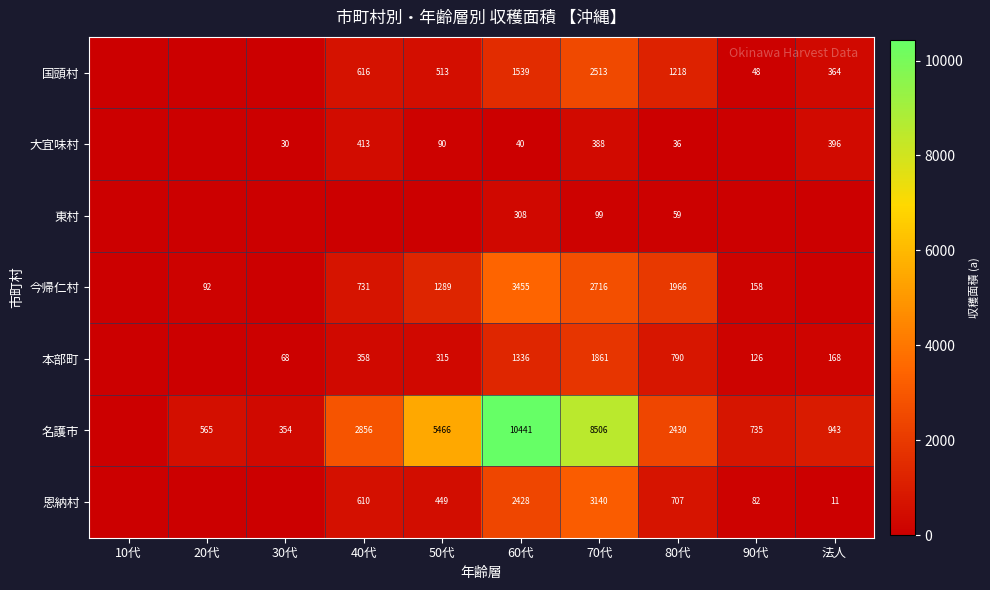

How many data points does each series have?

10